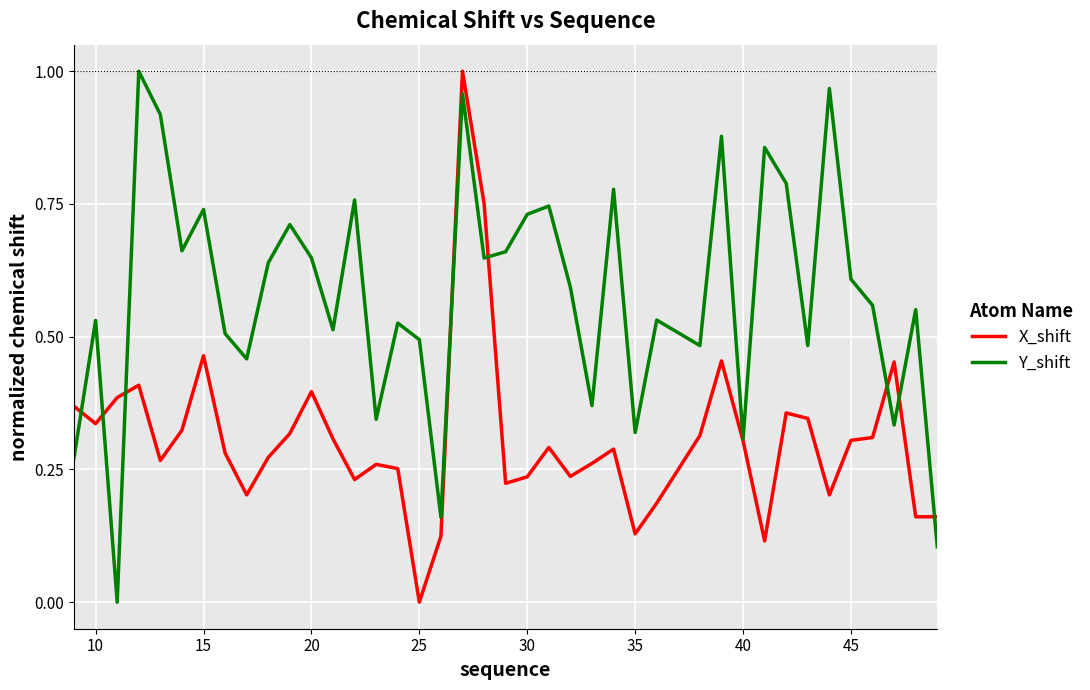

Which series has the largest total across all categories?

Y_shift